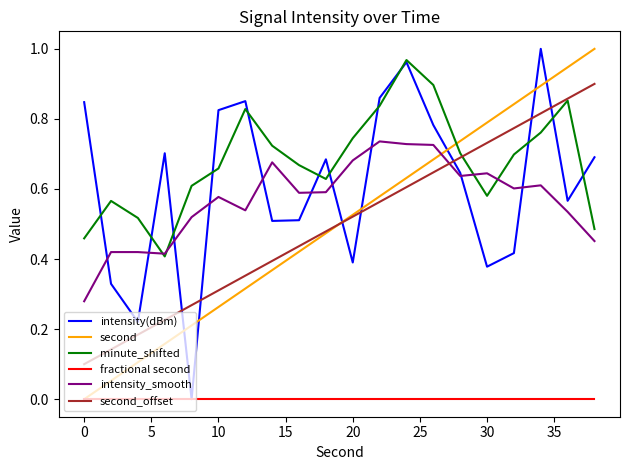

What is the sum of all intensity_smooth values?

11.4